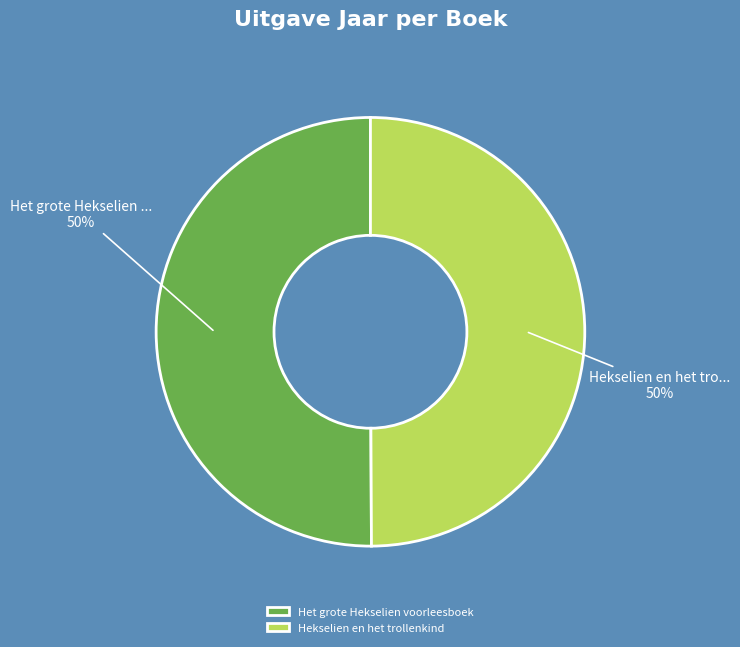

How many segments does this pie chart have?

2